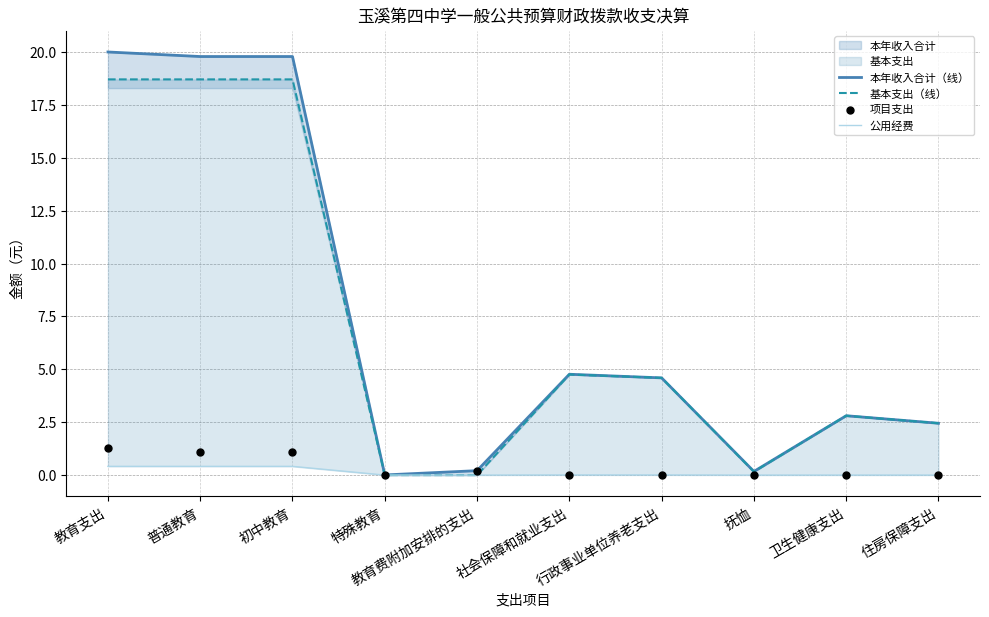

Is the value of 本年收入合计（线） at 住房保障支出 greater than the value of 基本支出（线） at 教育支出?

No